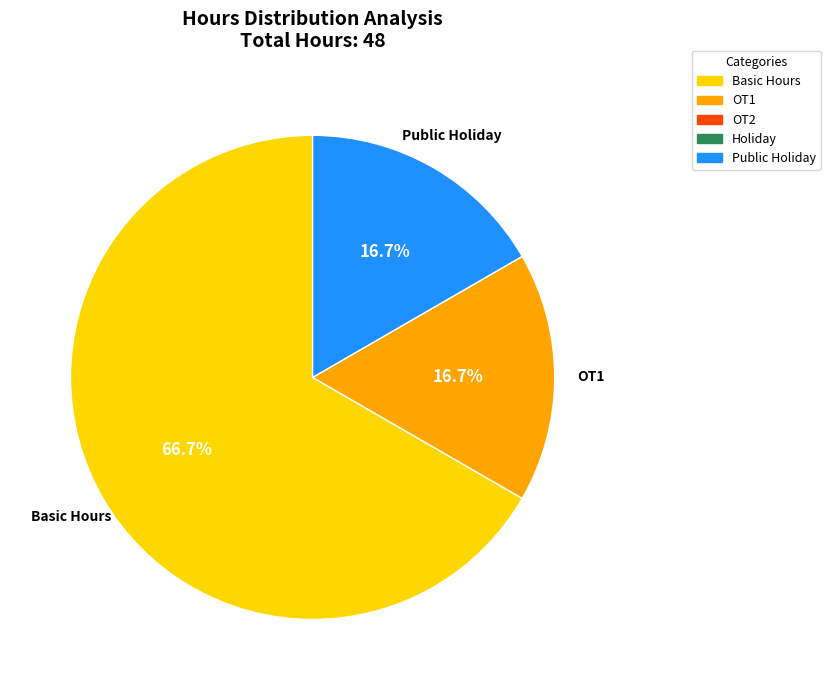

What is the largest slice in the pie chart?

Basic Hours